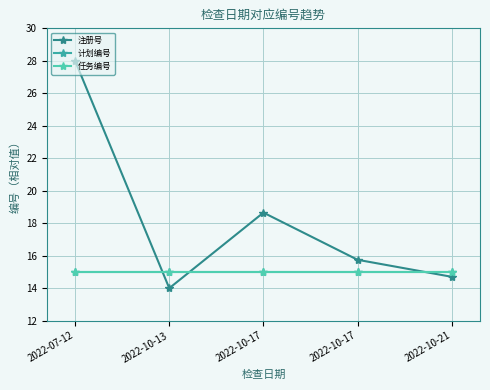

Reading left to right, list all the values displayed in this chart.

注册号: 2022-07-12=28.0	2022-10-13=14.0	2022-10-17=18.7	2022-10-17=15.7	2022-10-21=14.7
计划编号: 2022-07-12=15.0	2022-10-13=15.0	2022-10-17=15.0	2022-10-17=15.0	2022-10-21=15.0
任务编号: 2022-07-12=15.0	2022-10-13=15.0	2022-10-17=15.0	2022-10-17=15.0	2022-10-21=15.0